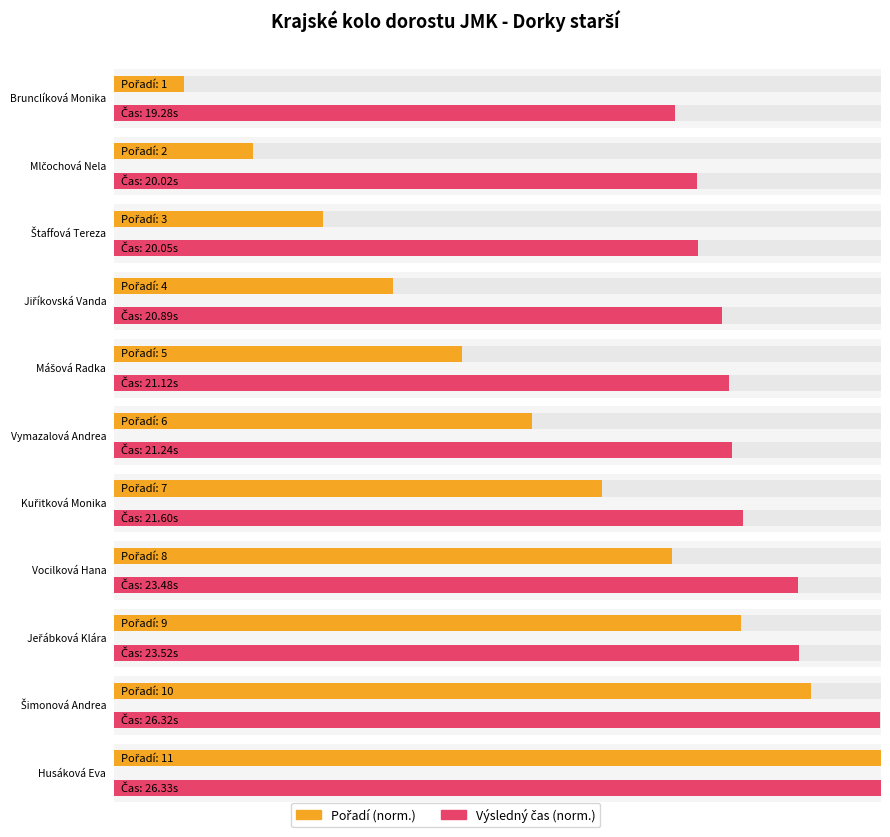

Read the Pořadí value at Mlčochová Nela.

2.0